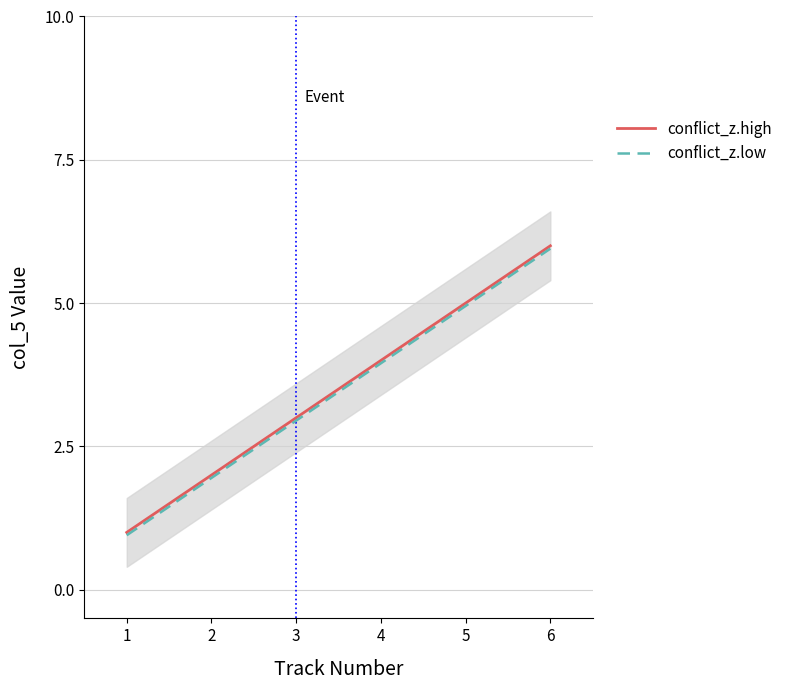

Read the conflict_z.high value at 6.

6.0